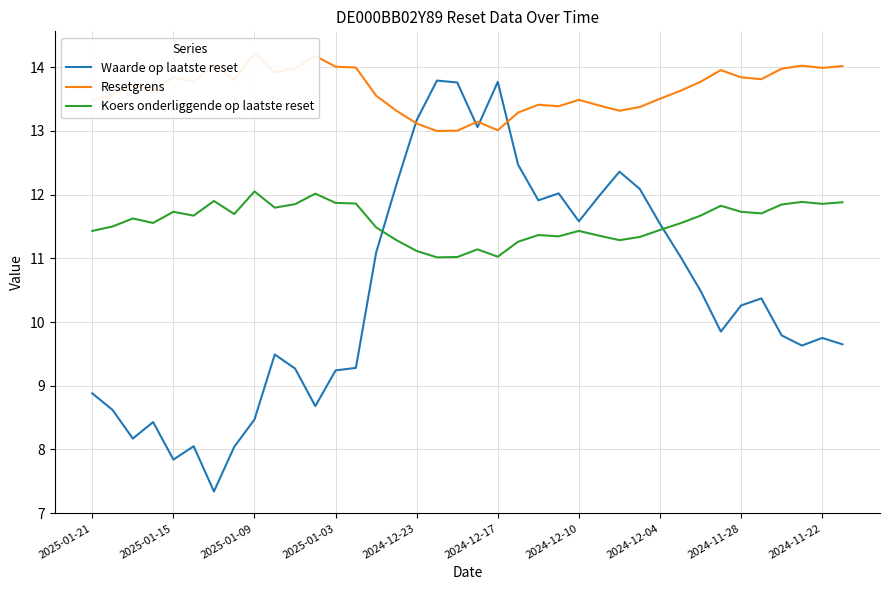

Is it true that Waarde op laatste reset equals 13.8 at 2024-12-17?

True